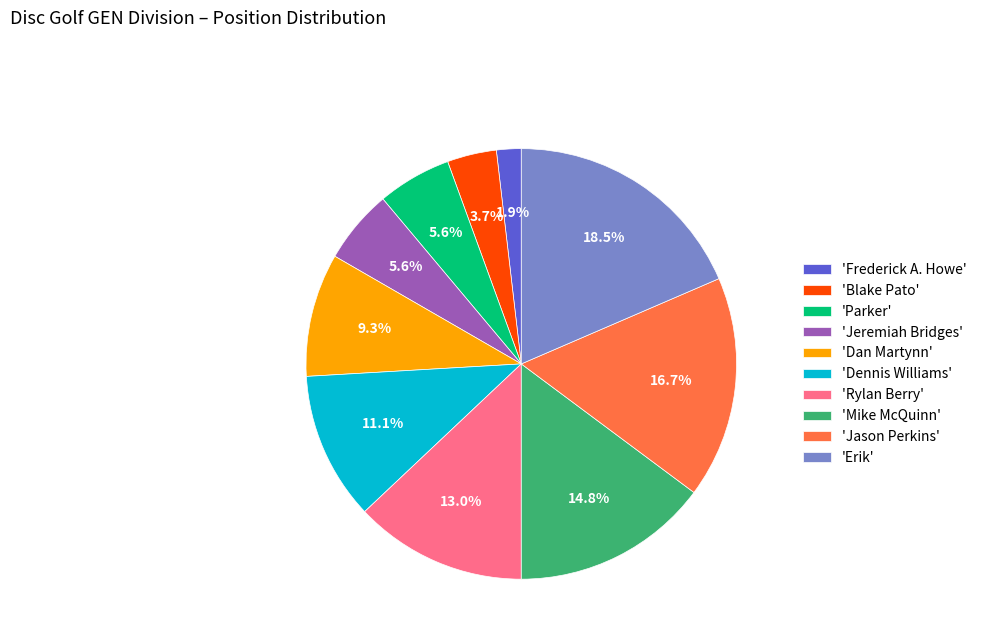

Count the number of slices in the pie.

10